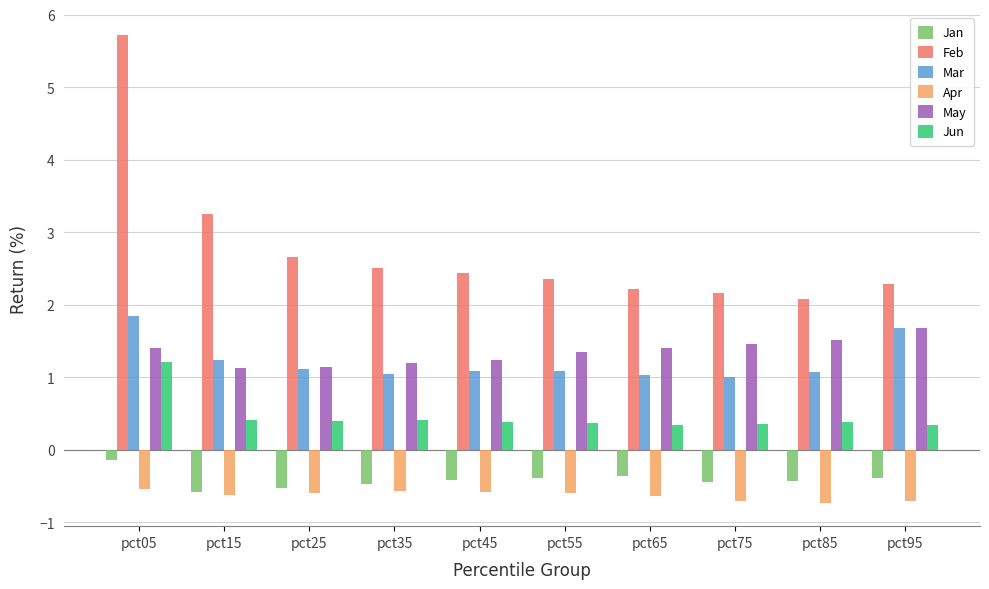

Between pct15 and pct95, which series saw the biggest shift?

Feb